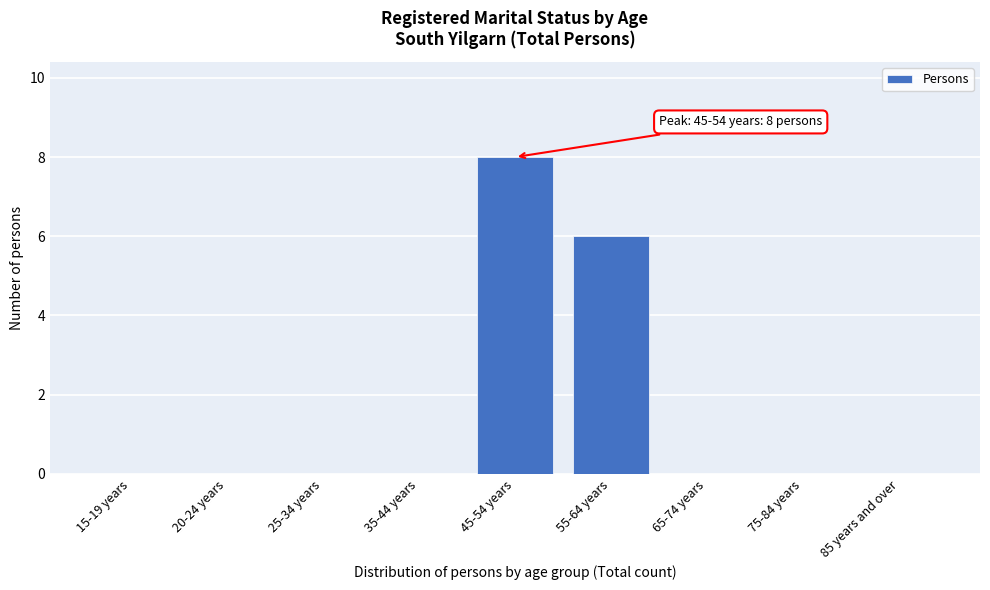

Reading right to left, transcribe all the data shown in this chart.

85 years and over=0	75-84 years=0	65-74 years=0	55-64 years=6	45-54 years=8	35-44 years=0	25-34 years=0	20-24 years=0	15-19 years=0